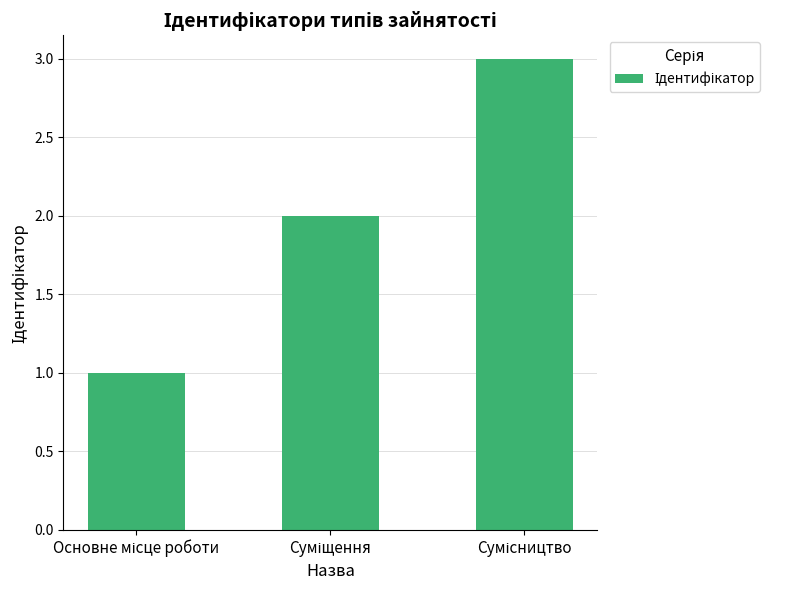

What is the maximum value shown in the chart?

3